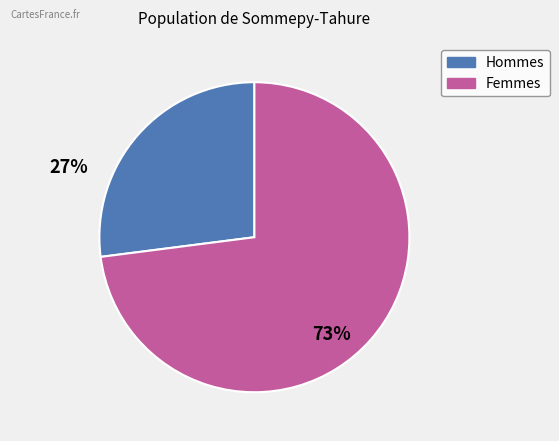

Is there a majority slice in this chart?

Yes